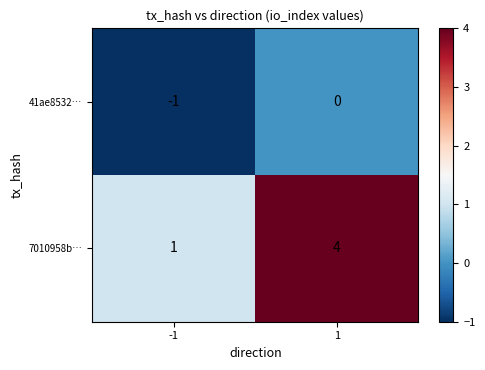

What is the total value across all series at 1?

4